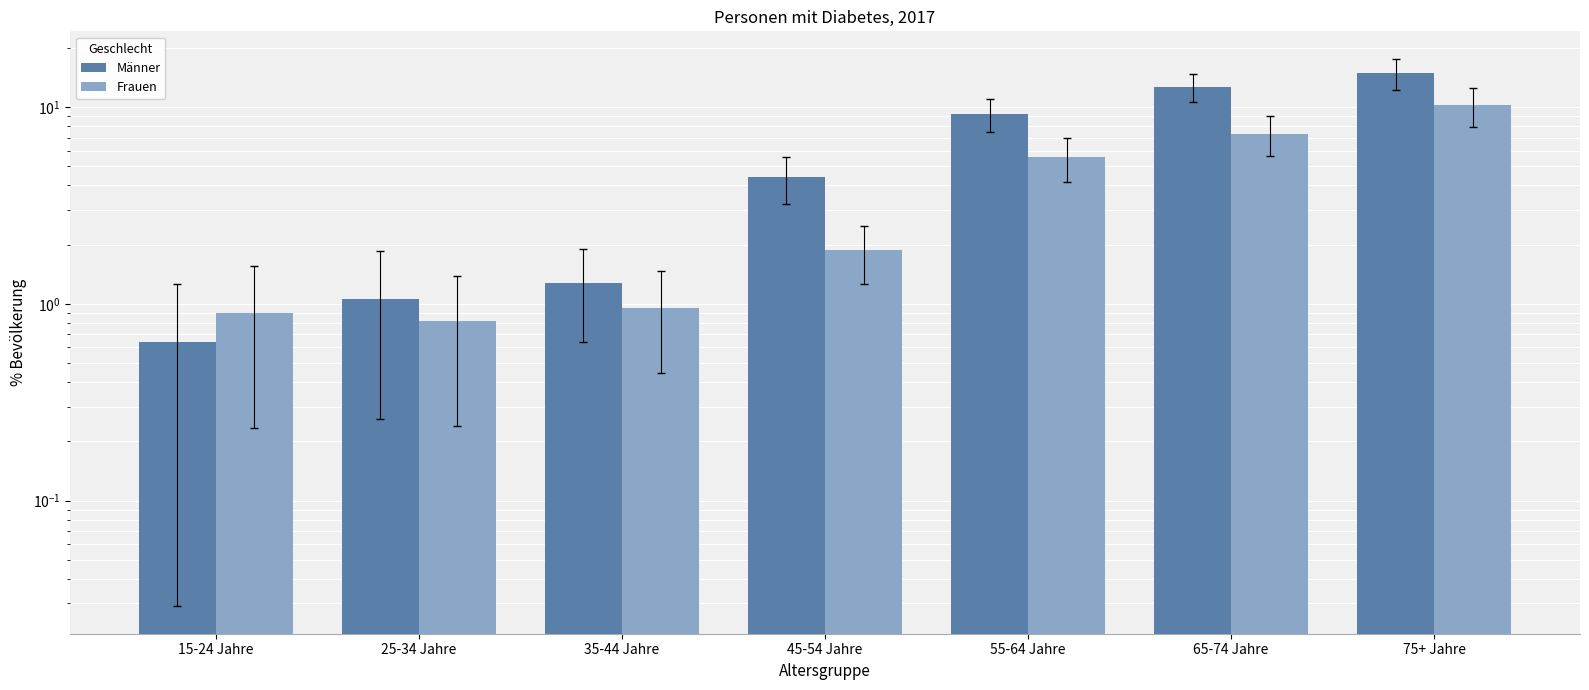

At which label does Frauen reach its peak?

75+ Jahre